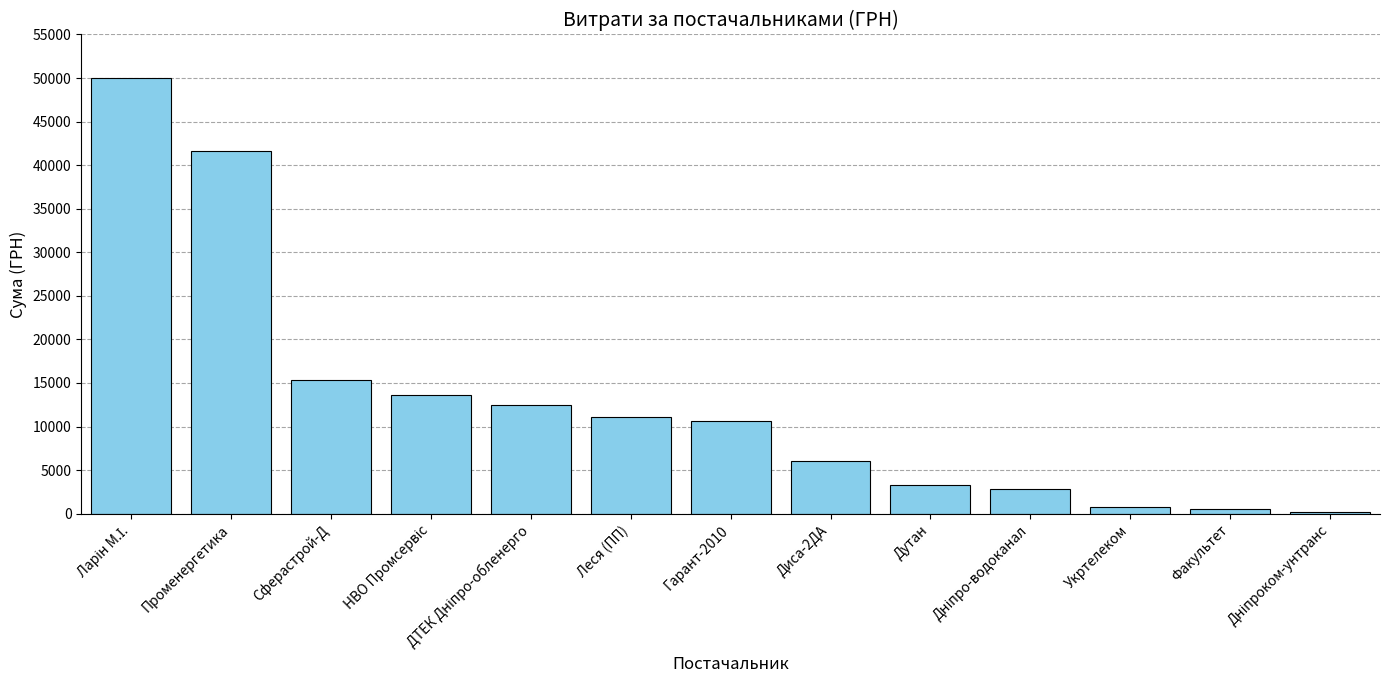

What is the average value?

12931.5